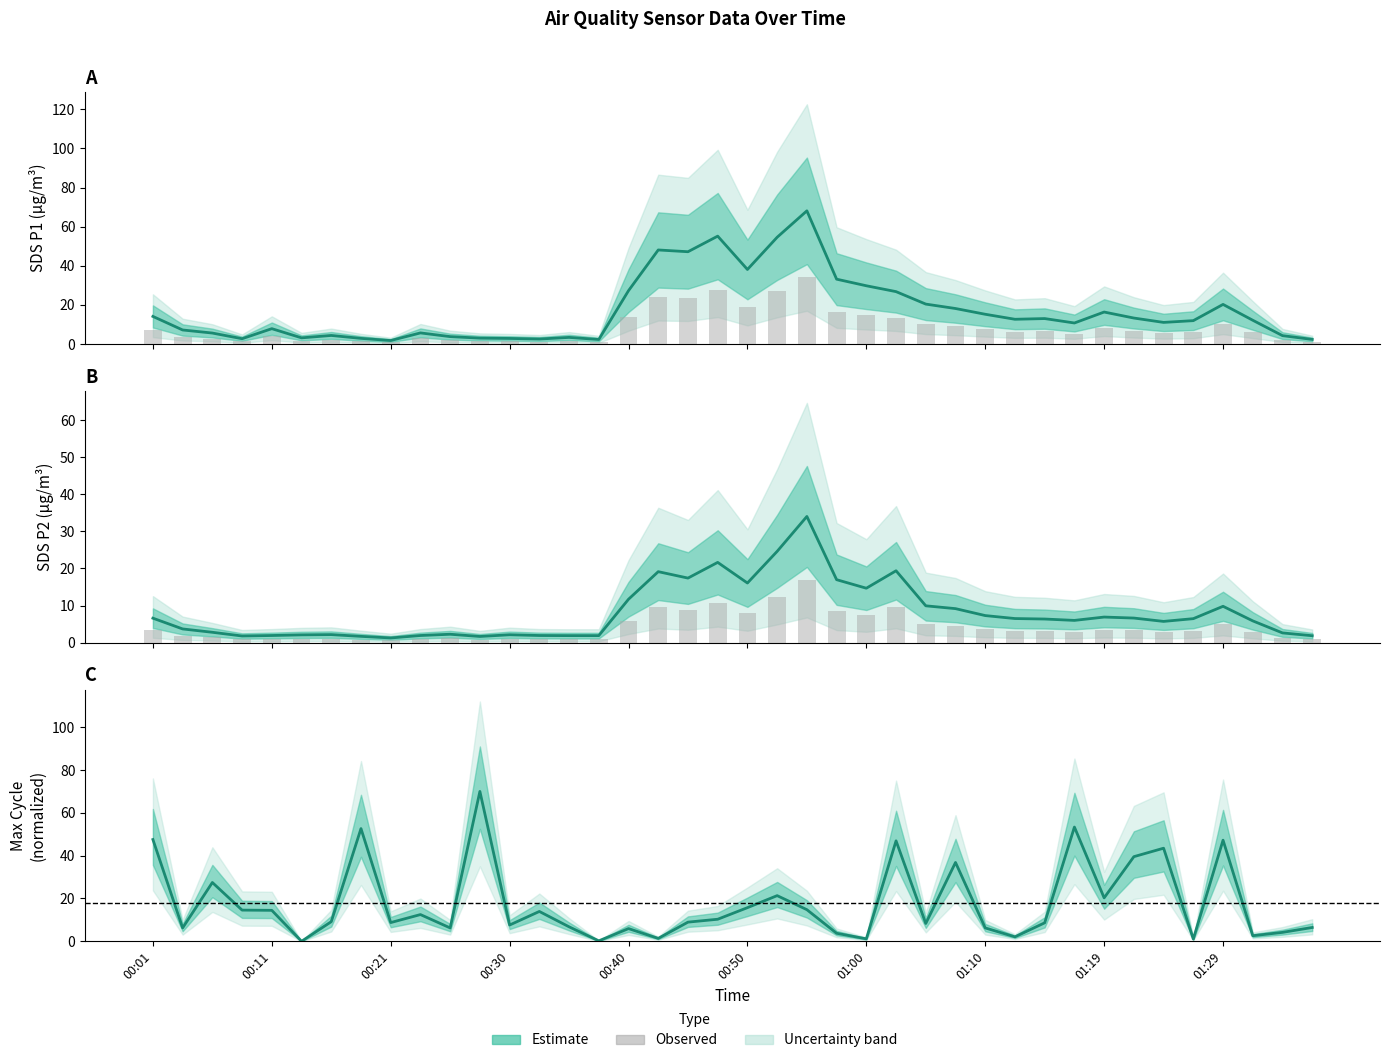

Does the chart contain any negative values?

No